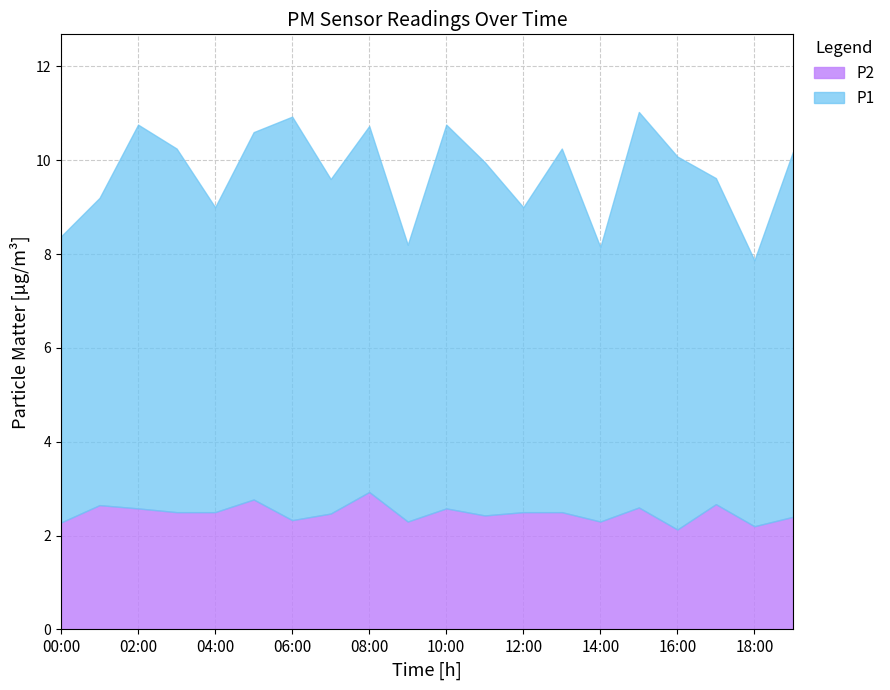

Rank the series by their average value, from lowest to highest.

P2, P1